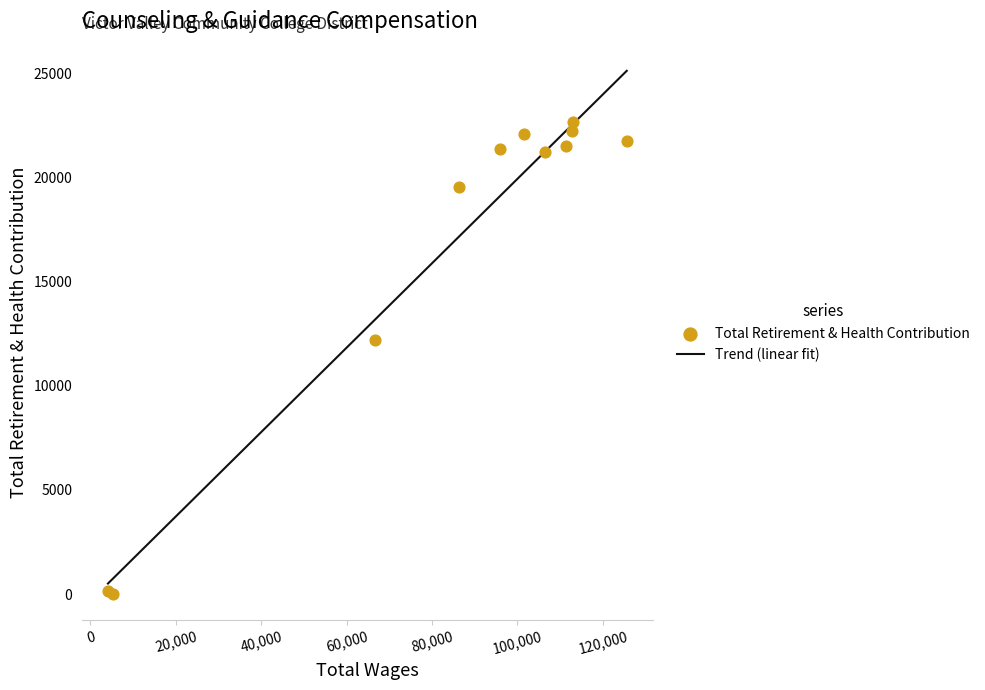

Approximately how many times larger is the value at 7 compared to 0?

0.9